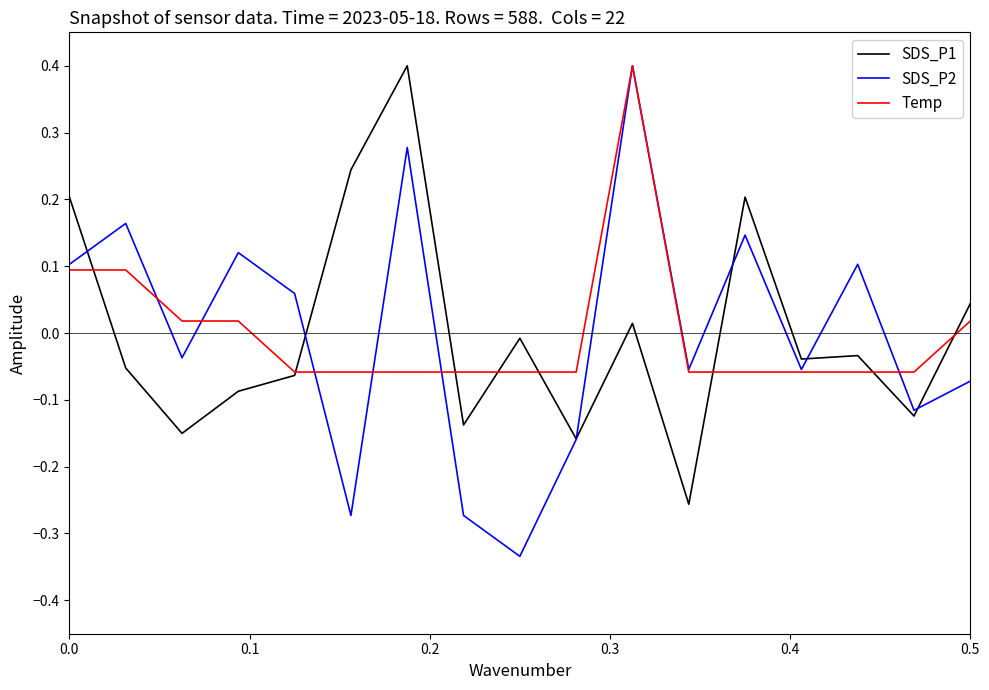

Which series has the largest range (max minus min)?

SDS_P2